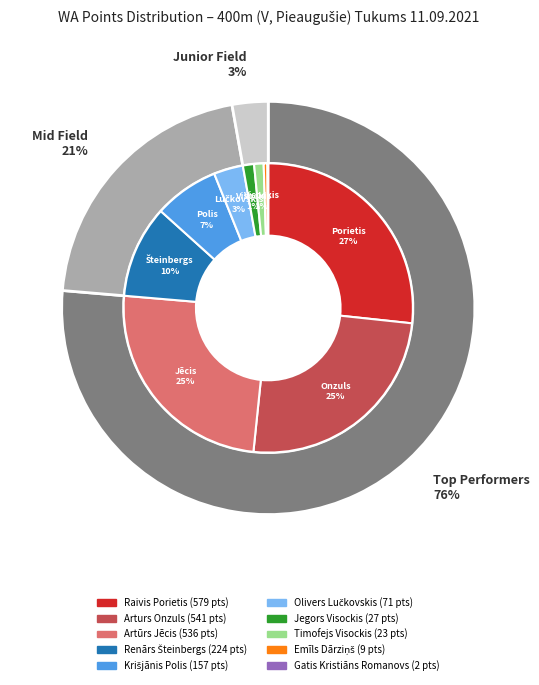

The Jegors Visockis slice represents 1% of the pie. True or false?

True